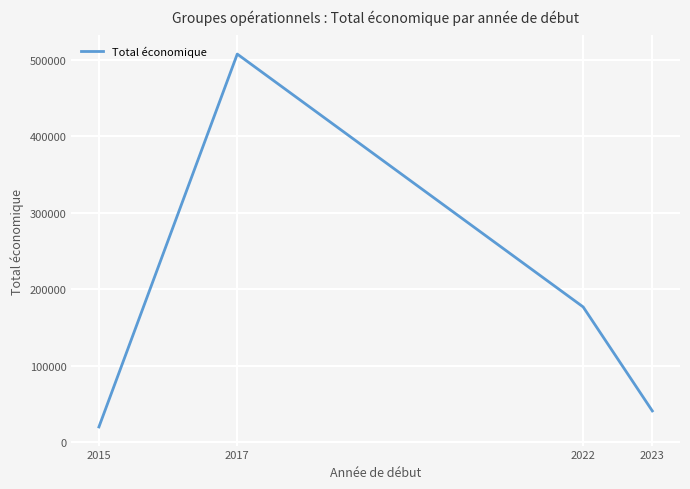

What is the difference between the maximum and second lowest values?

466467